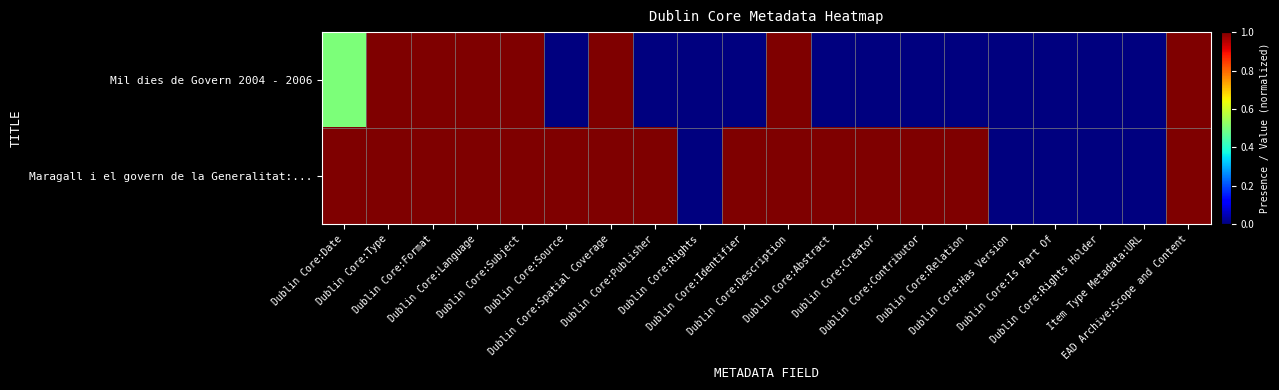

Reading left to right, what are all the values shown in this chart?

Mil dies de Govern 2004 - 2006: Dublin Core:Date=0.5	Dublin Core:Type=1.0	Dublin Core:Format=1.0	Dublin Core:Language=1.0	Dublin Core:Subject=1.0	Dublin Core:Source=0.0	Dublin Core:Spatial Coverage=1.0	Dublin Core:Publisher=0.0	Dublin Core:Rights=0.0	Dublin Core:Identifier=0.0	Dublin Core:Description=1.0	Dublin Core:Abstract=0.0	Dublin Core:Creator=0.0	Dublin Core:Contributor=0.0	Dublin Core:Relation=0.0	Dublin Core:Has Version=0.0	Dublin Core:Is Part Of=0.0	Dublin Core:Rights Holder=0.0	Item Type Metadata:URL=0.0	EAD Archive:Scope and Content=1.0
Maragall i el govern de la Generalitat:...: Dublin Core:Date=1.0	Dublin Core:Type=1.0	Dublin Core:Format=1.0	Dublin Core:Language=1.0	Dublin Core:Subject=1.0	Dublin Core:Source=1.0	Dublin Core:Spatial Coverage=1.0	Dublin Core:Publisher=1.0	Dublin Core:Rights=0.0	Dublin Core:Identifier=1.0	Dublin Core:Description=1.0	Dublin Core:Abstract=1.0	Dublin Core:Creator=1.0	Dublin Core:Contributor=1.0	Dublin Core:Relation=1.0	Dublin Core:Has Version=0.0	Dublin Core:Is Part Of=0.0	Dublin Core:Rights Holder=0.0	Item Type Metadata:URL=0.0	EAD Archive:Scope and Content=1.0